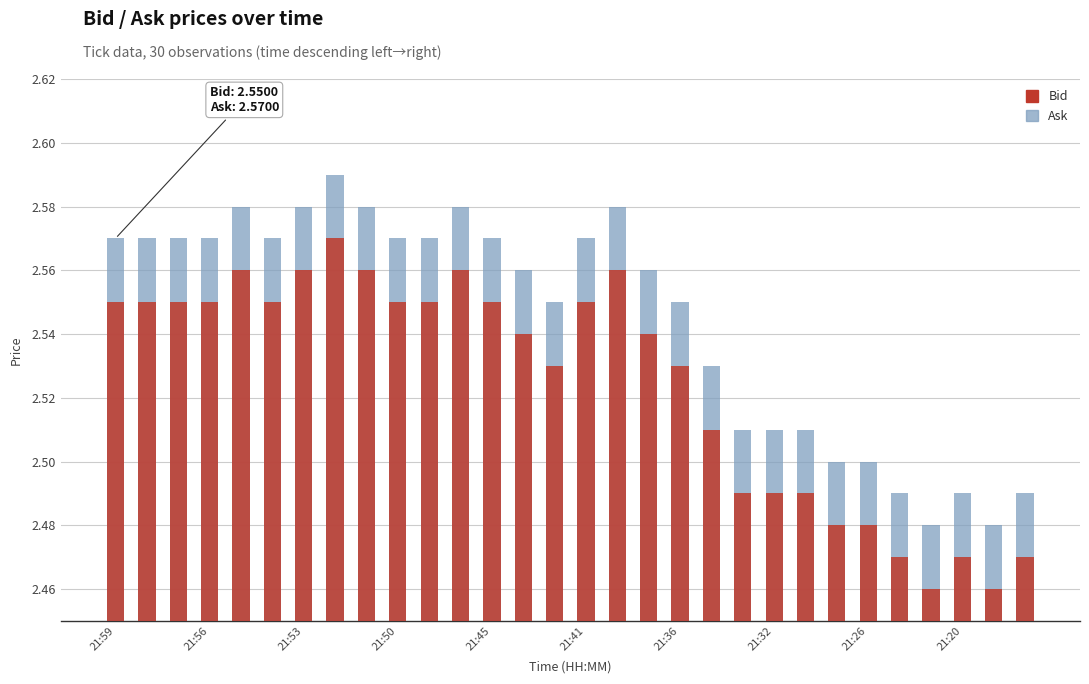

What is the minimum value for Ask?

2.5